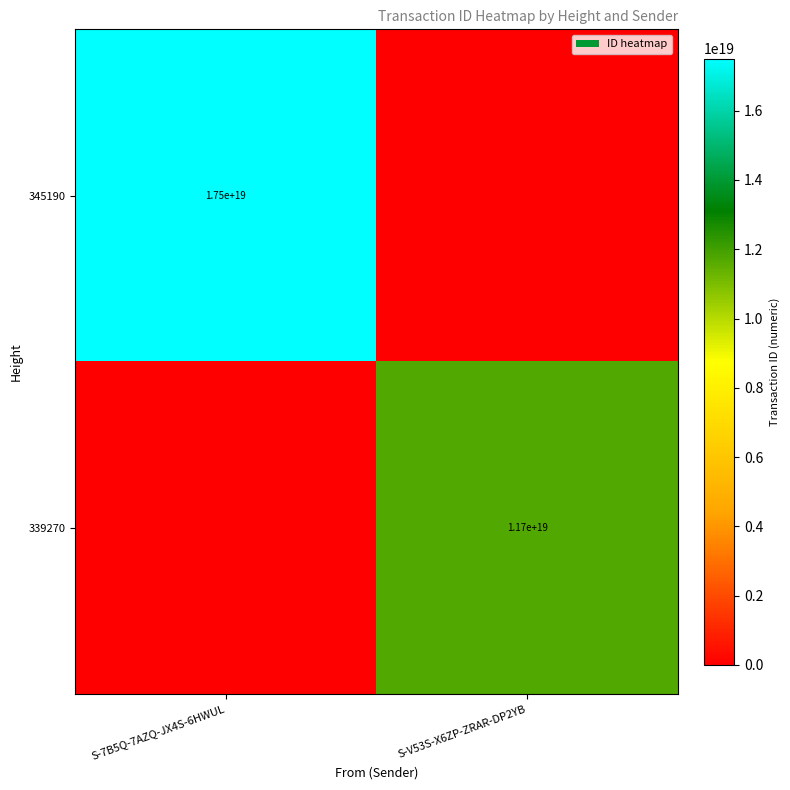

The 339270 series shows 11700000000000000000 at S-V53S-X6ZP-ZRAR-DP2YB. True or false?

True